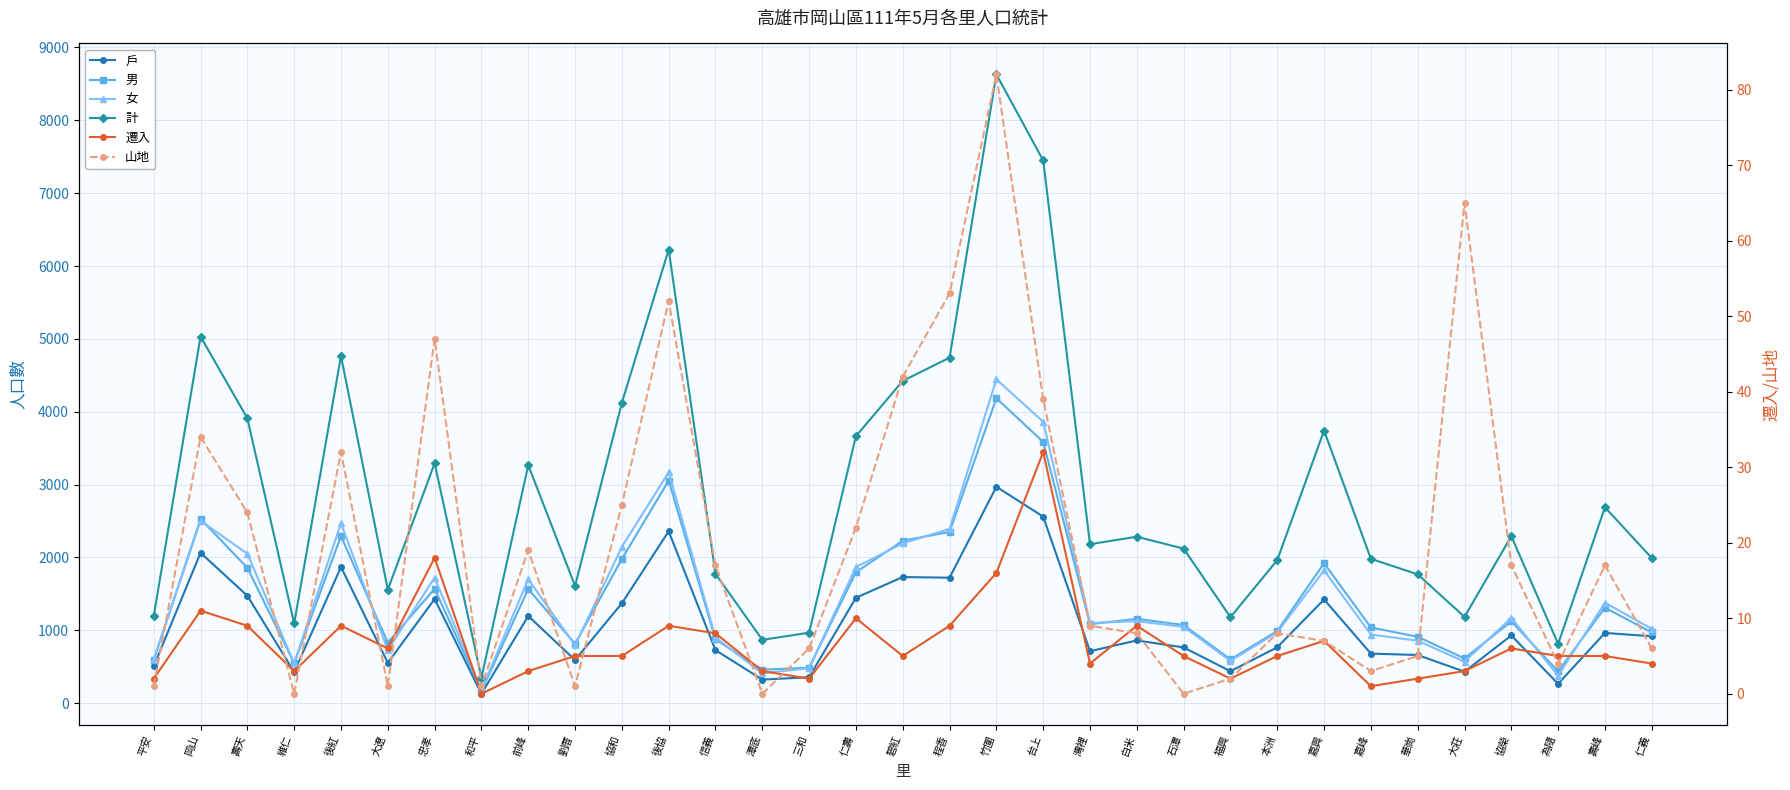

True or false: 計 has a value of 2121 at 石潭.

True